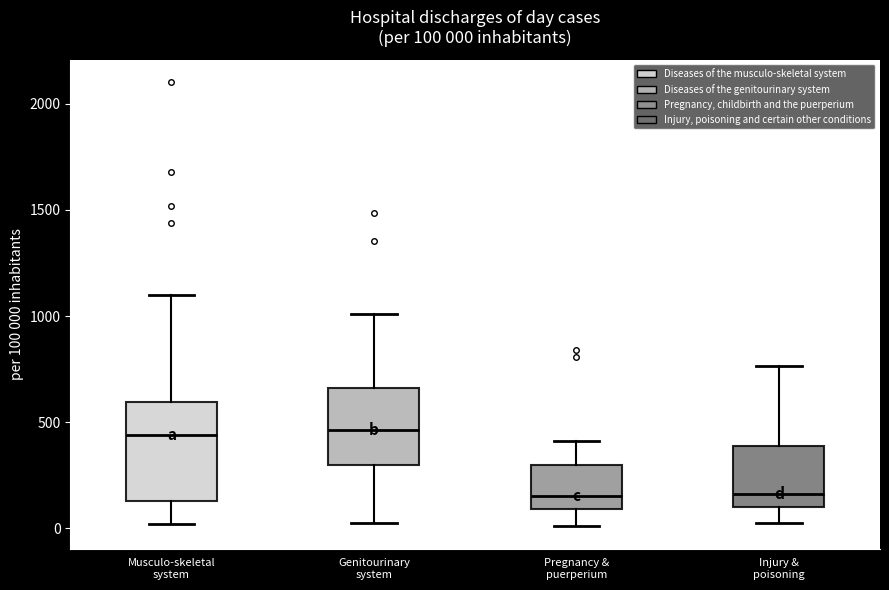

Comparing the boxes themselves (not the whiskers), which one is the tallest?

Musculo-skeletal system